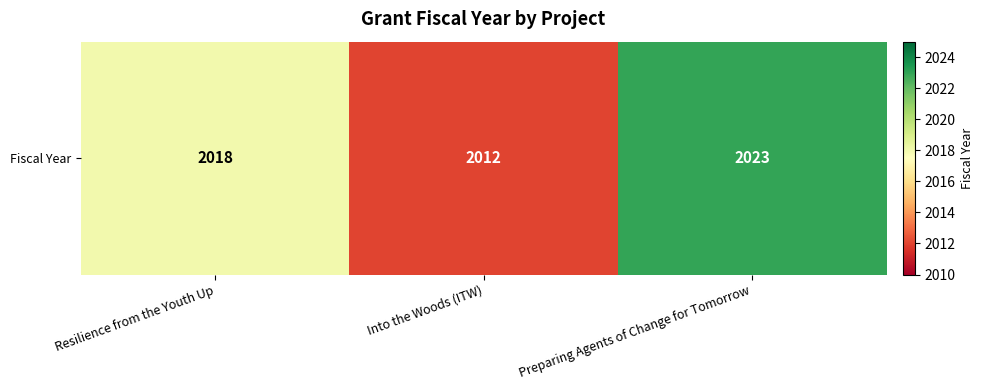

The value at Resilience from the Youth Up is 2018. True or false?

True